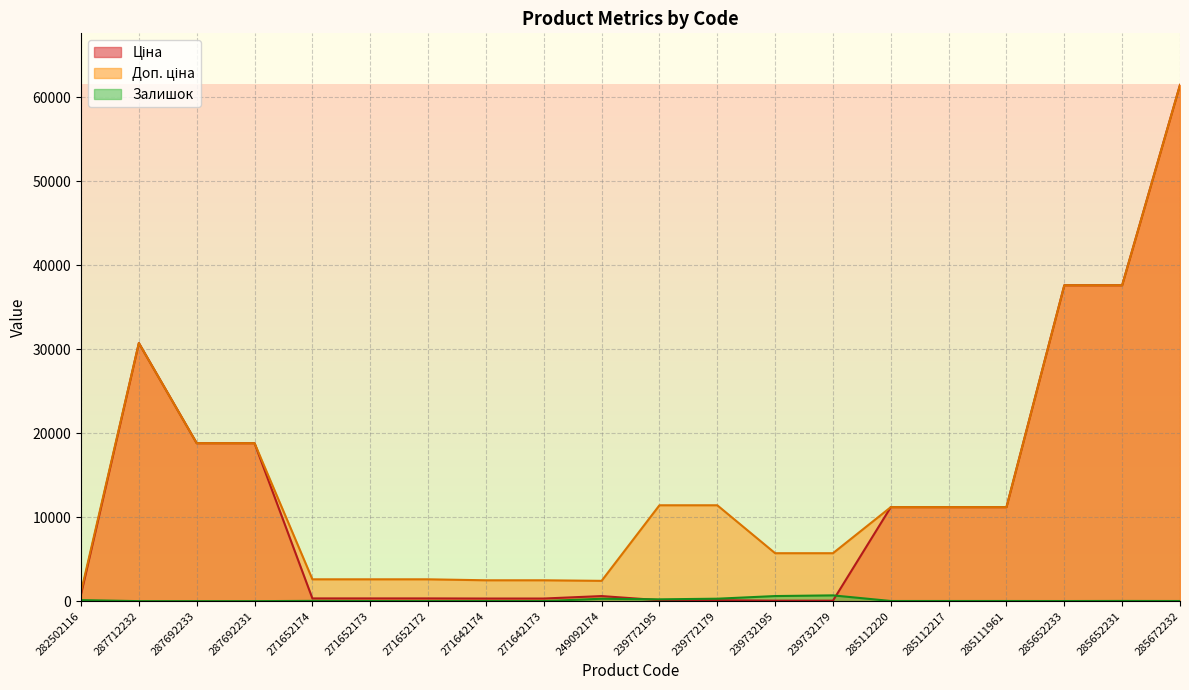

True or false: Ціна and Залишок cross at least once.

True